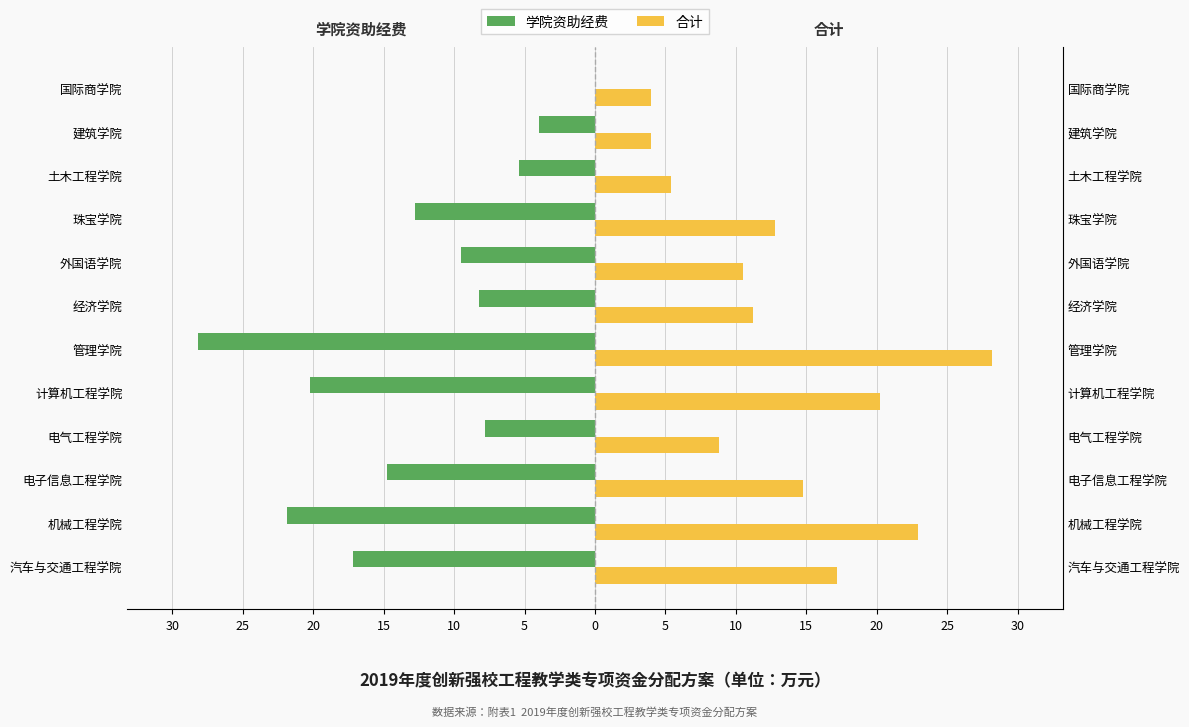

How many bars are there in total?

24